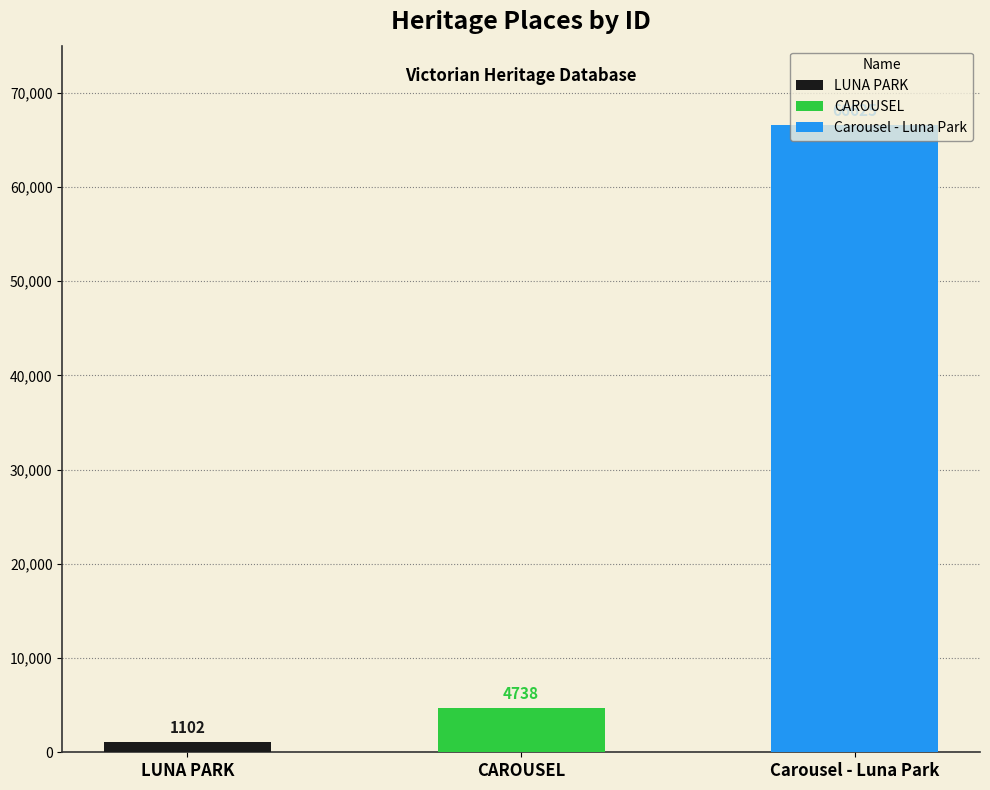

True or false: the data shows 4738 at CAROUSEL.

True